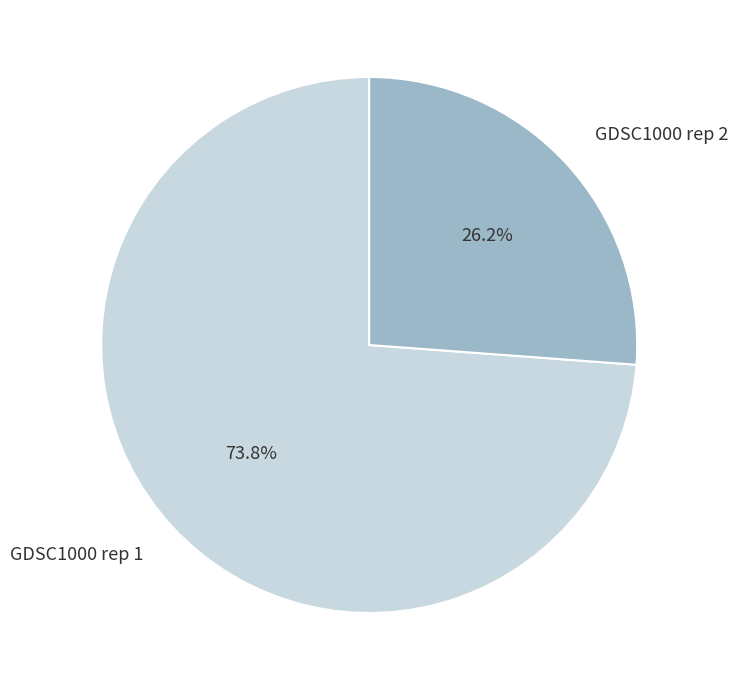

Does GDSC1000 rep 1 account for over 50% of the chart?

Yes